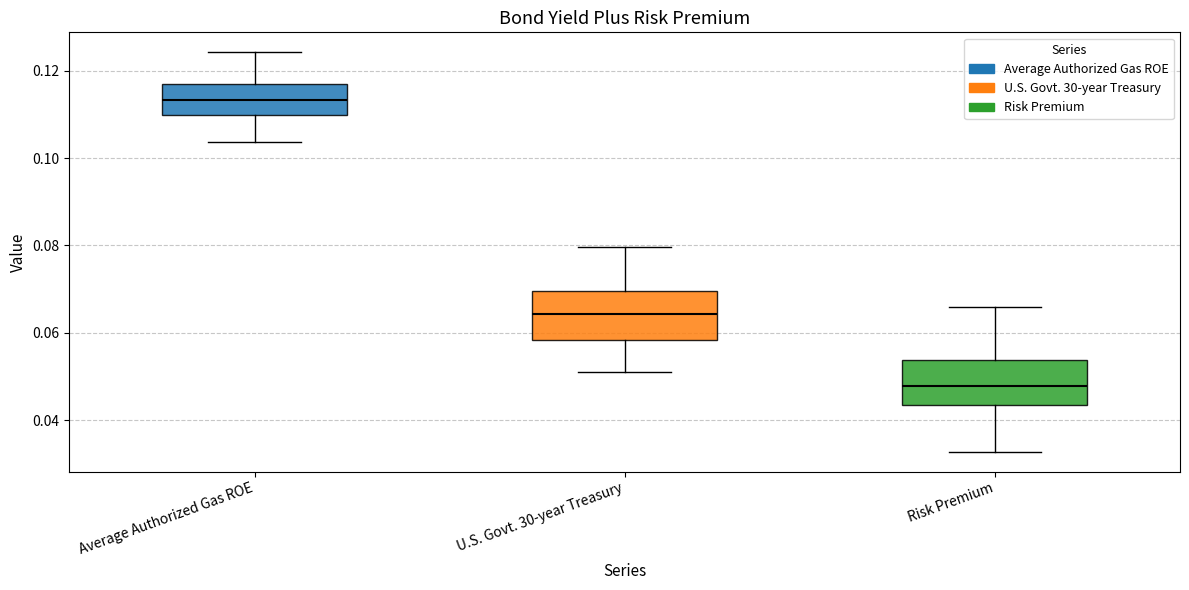

Reading left to right, read every box against the y-axis: the position of its median line, the range the box covers, and the ends of its whiskers. The values are not printed on the chart, so give them approximately, as read against the axis.

Average Authorized Gas ROE: median 0.114, box 0.110 to 0.116, whiskers 0.104 to 0.124
U.S. Govt. 30-year Treasury: median 0.064, box 0.058 to 0.070, whiskers 0.052 to 0.080
Risk Premium: median 0.048, box 0.044 to 0.054, whiskers 0.032 to 0.066